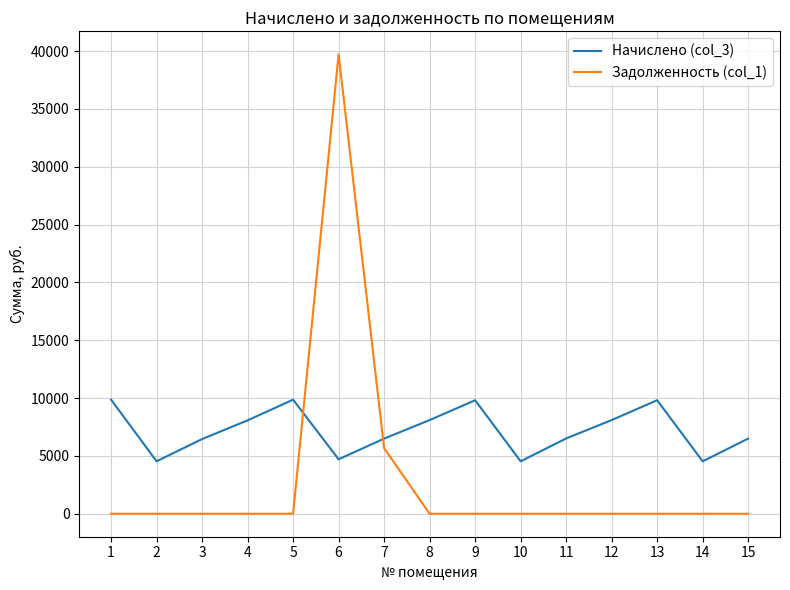

How many times do Задолженность (col_1) and Начислено (col_3) cross each other?

2